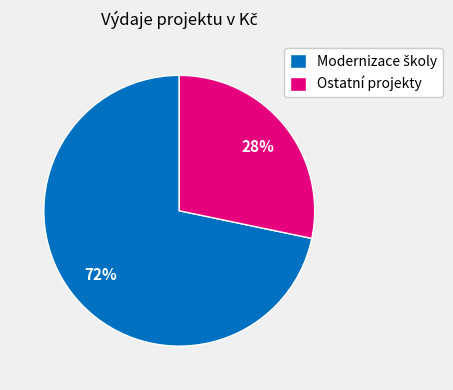

Which slice is the smallest?

Ostatní projekty